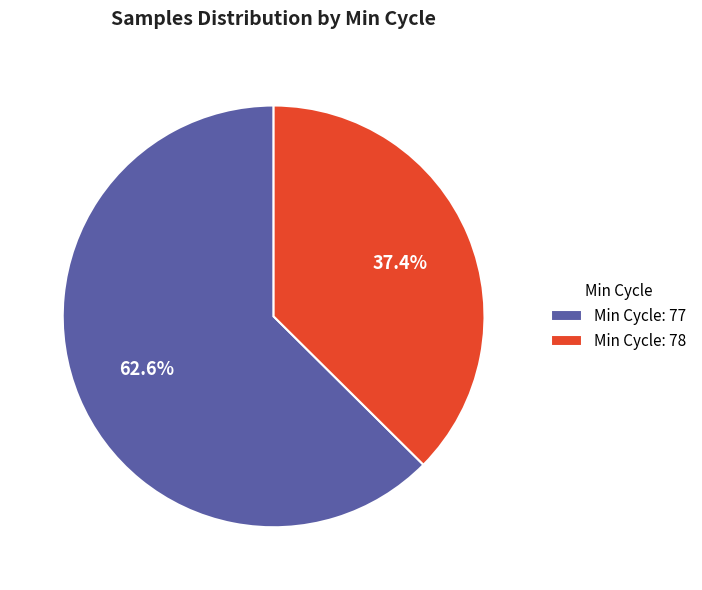

Between Min Cycle: 77 and Min Cycle: 78, which is larger?

Min Cycle: 77